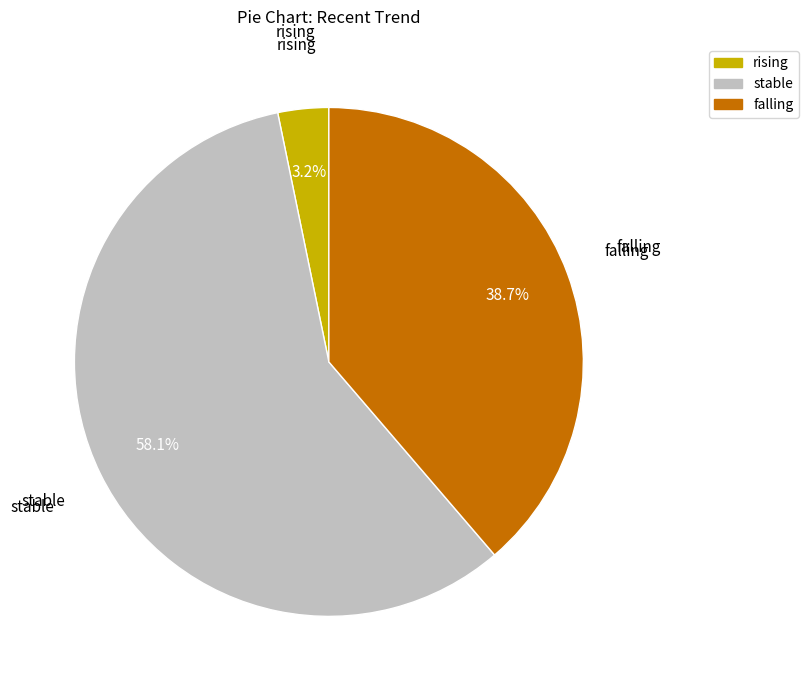

How many segments does this pie chart have?

3